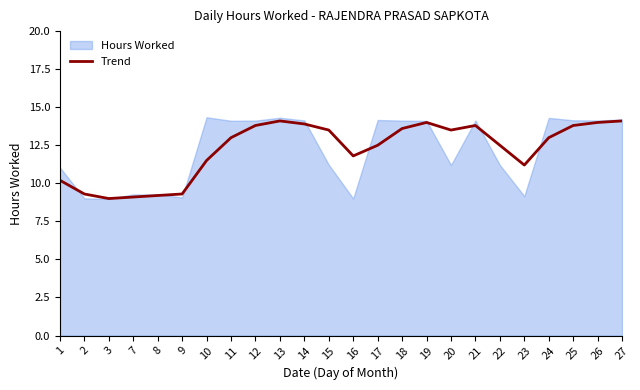

What is the greatest value displayed?

14.1